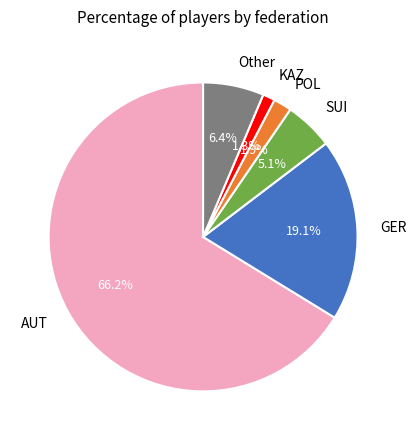

To the nearest percent, what percentage of the pie is Other?

6%